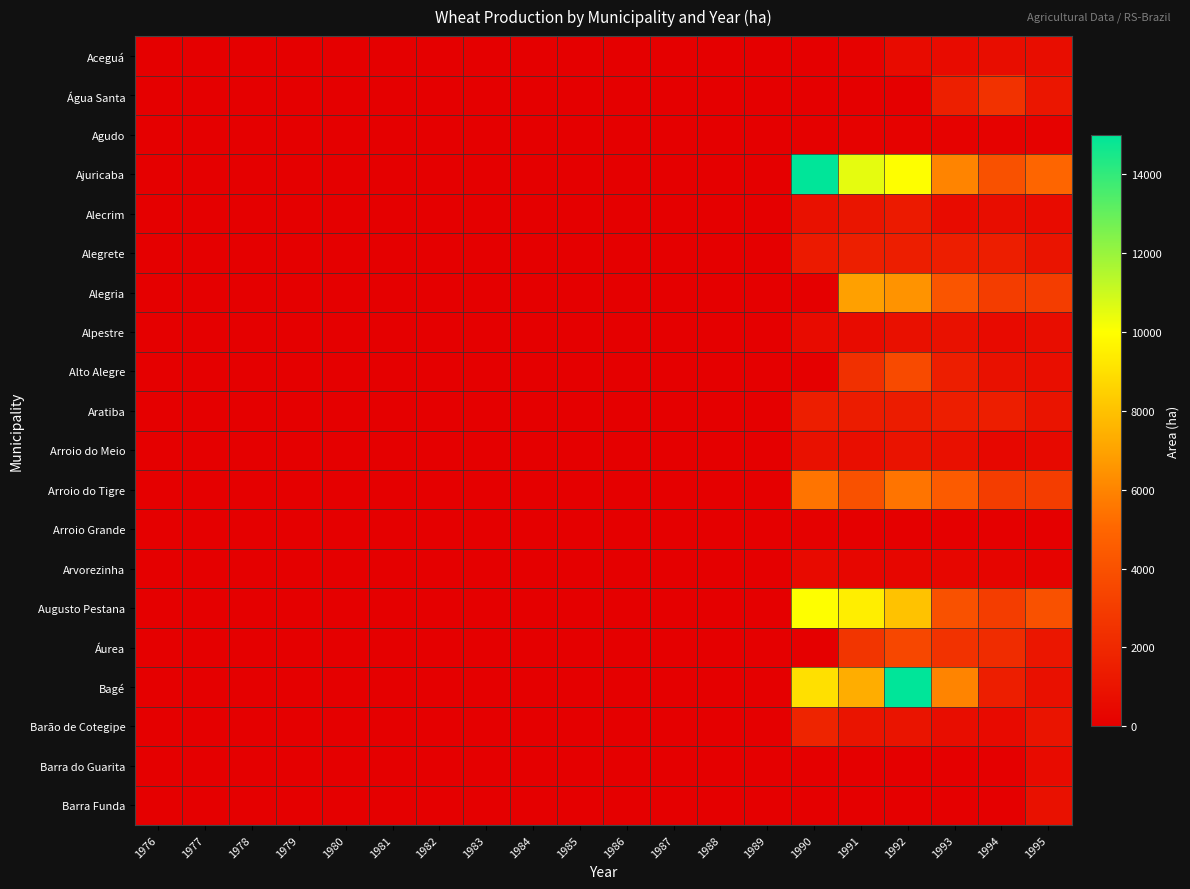

Which series changed the most between 1979 and 1992?

Bagé